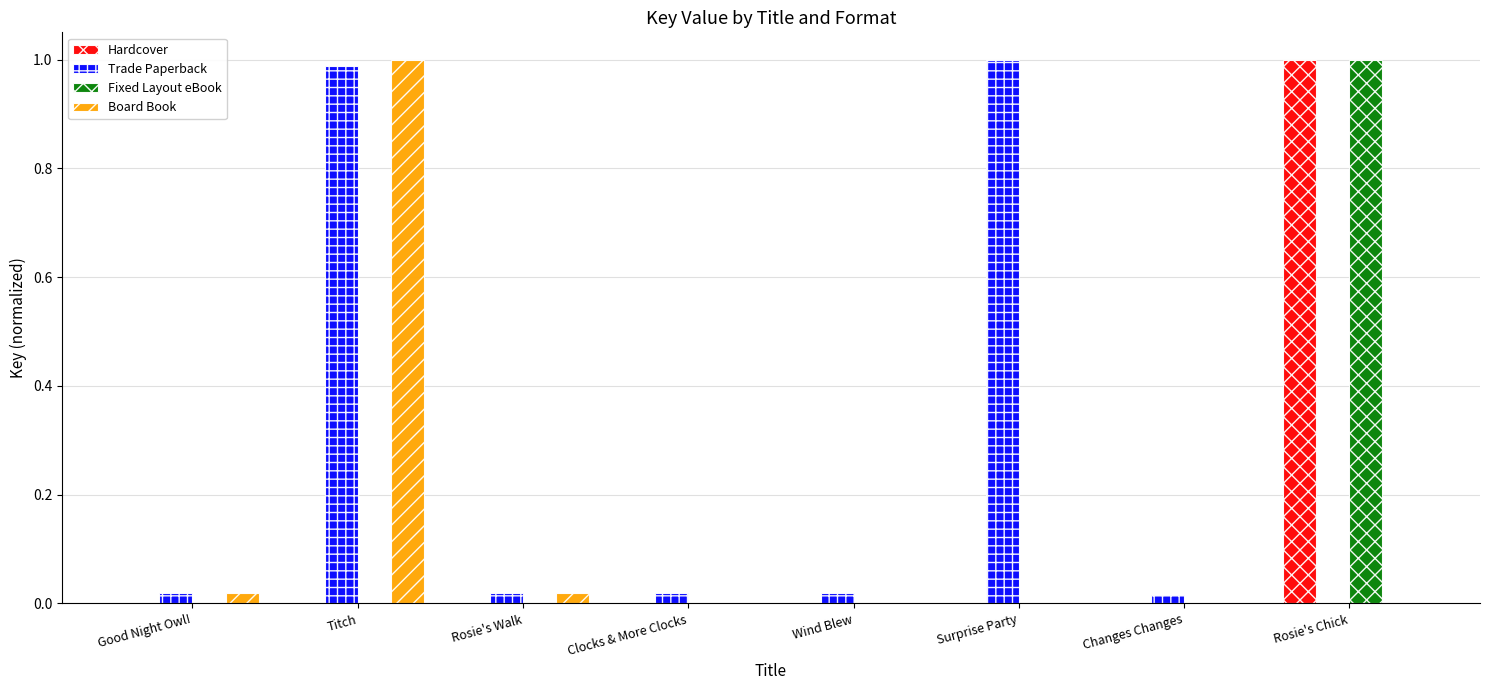

Which series changed the most between Clocks & More Clocks and Surprise Party?

Trade Paperback